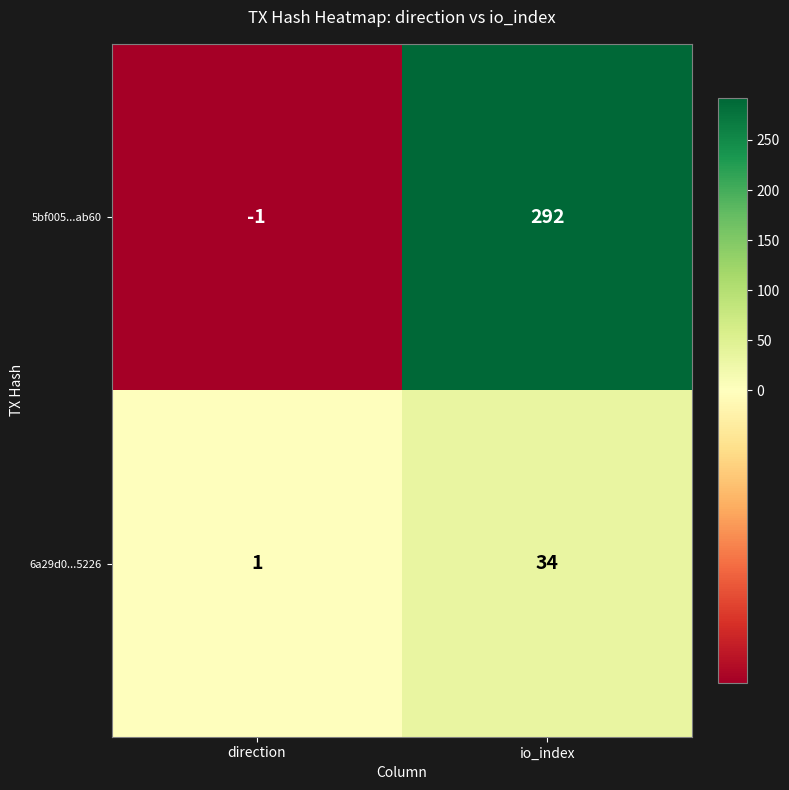

Which category has the highest value across all series?

io_index